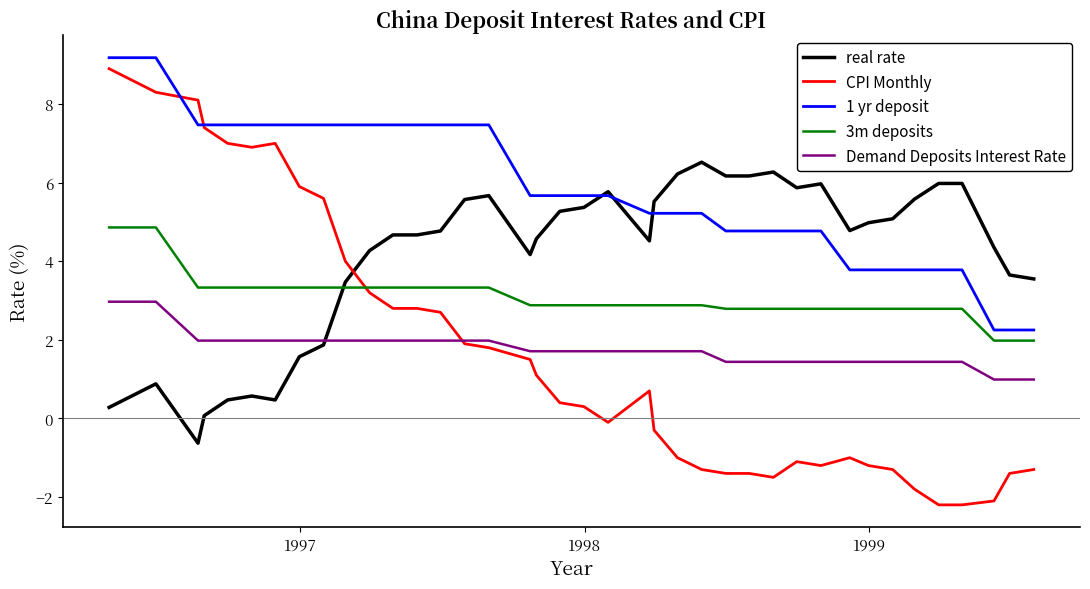

Which series has the largest range (max minus min)?

CPI Monthly